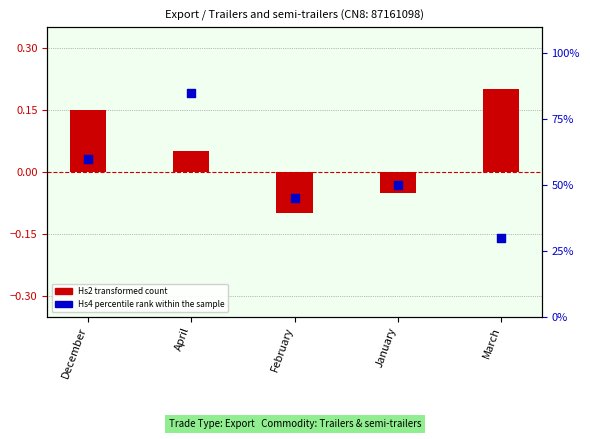

Which series has the largest Y range (max minus min)?

Hs4 percentile rank within sample